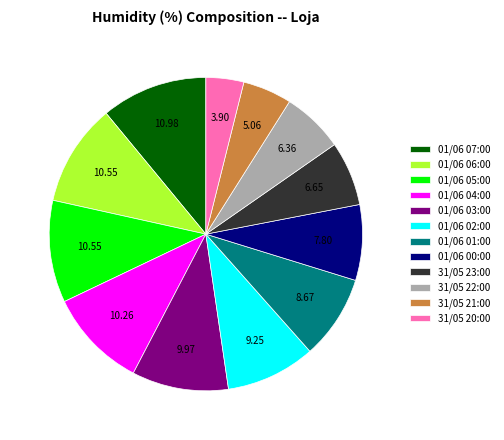

Combined, do 31/05 23:00 and 31/05 22:00 account for over 50%?

No